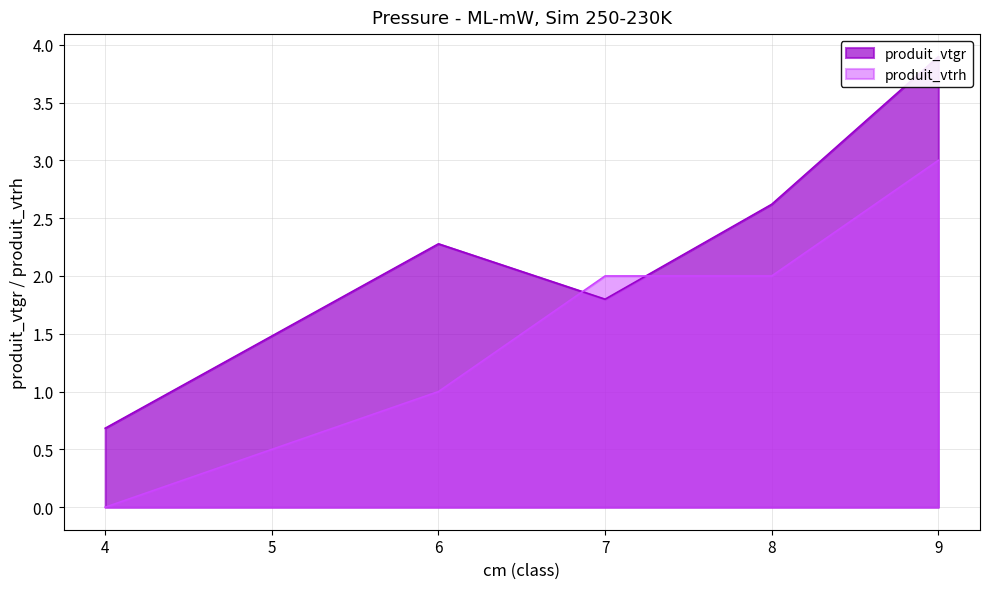

The produit_vtrh series shows 1.2 at 4. True or false?

False